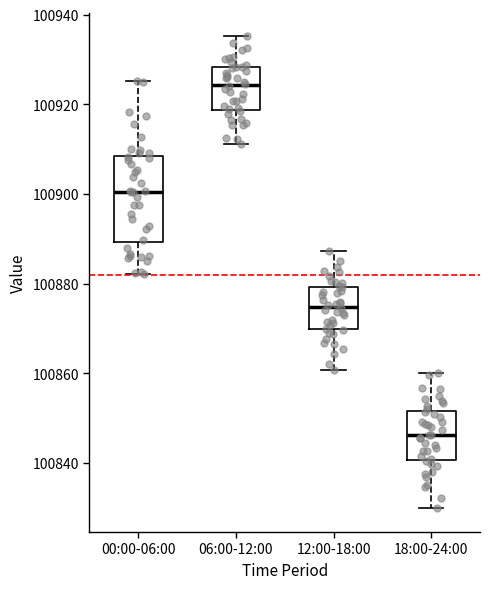

Where is the lower edge of the box for 06:00-12:00 on the y-axis? The values are not printed on the chart, so give them approximately, as read against the axis.

100918